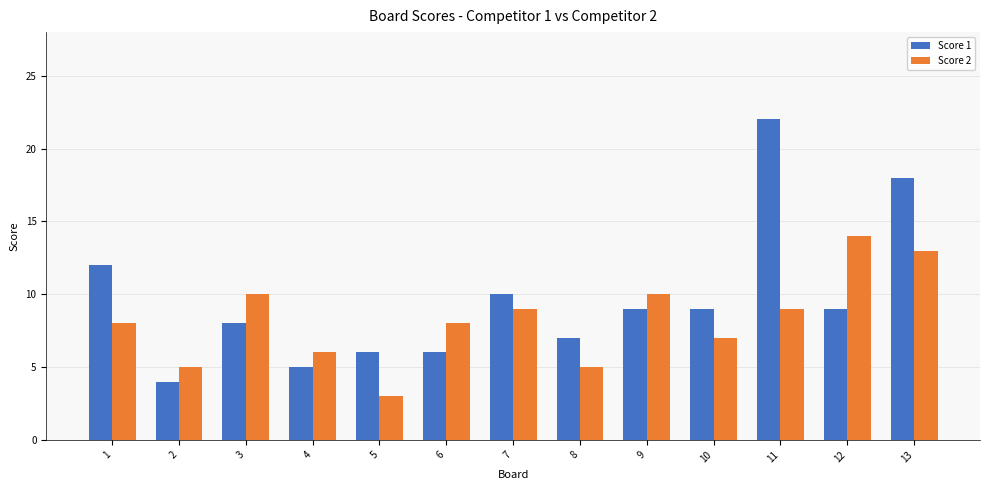

How many series are shown in this chart?

2